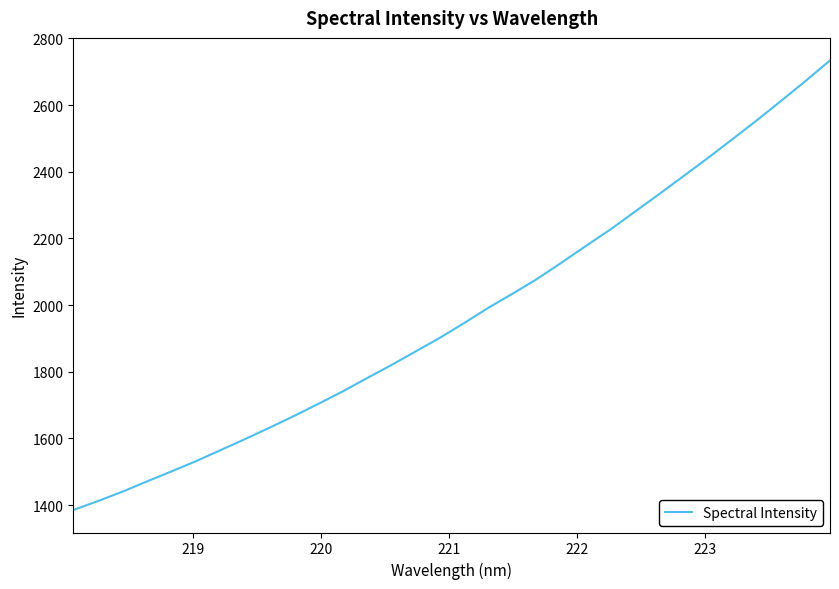

What is the sum of all values?

63097.2